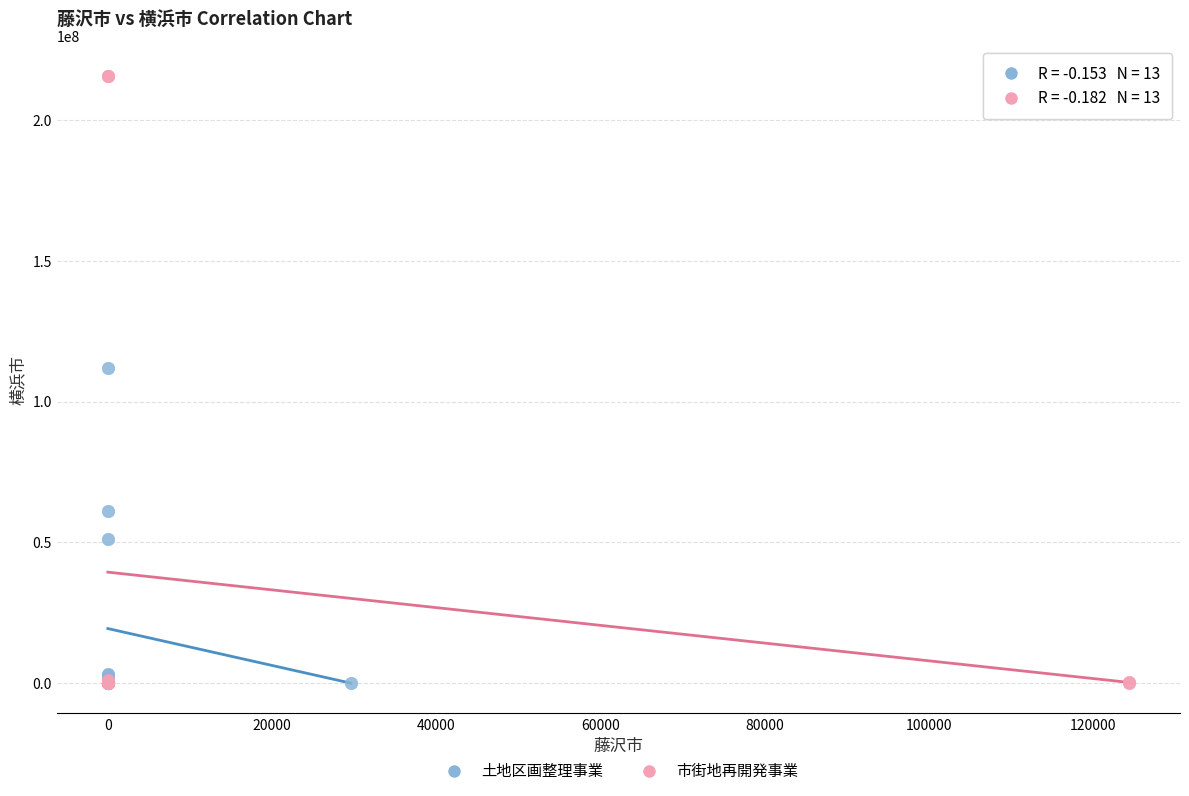

Which series contains the highest Y value?

市街地再開発事業